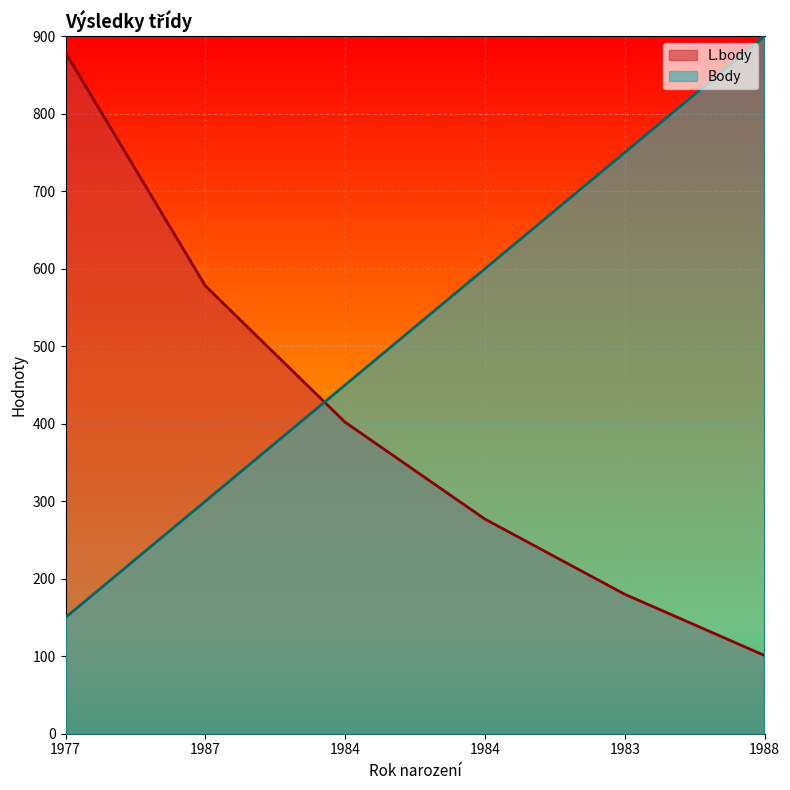

Rank the series by their maximum value, from highest to lowest.

Body, L.body